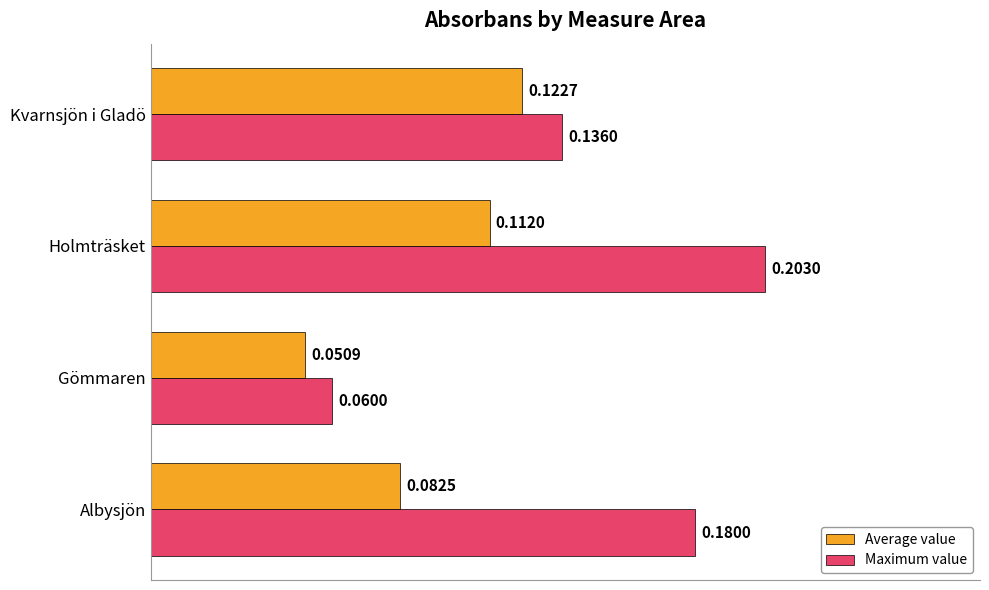

Rank the categories by Average value value from highest to lowest.

Kvarnsjön i Gladö, Holmträsket, Albysjön, Gömmaren